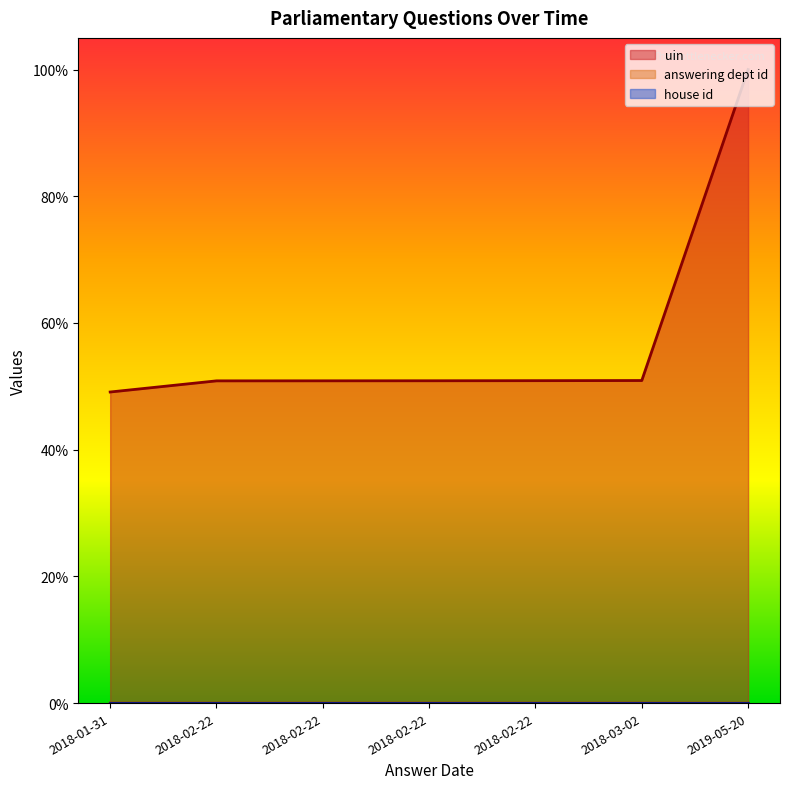

True or false: uin and answering dept id intersect in this chart.

False